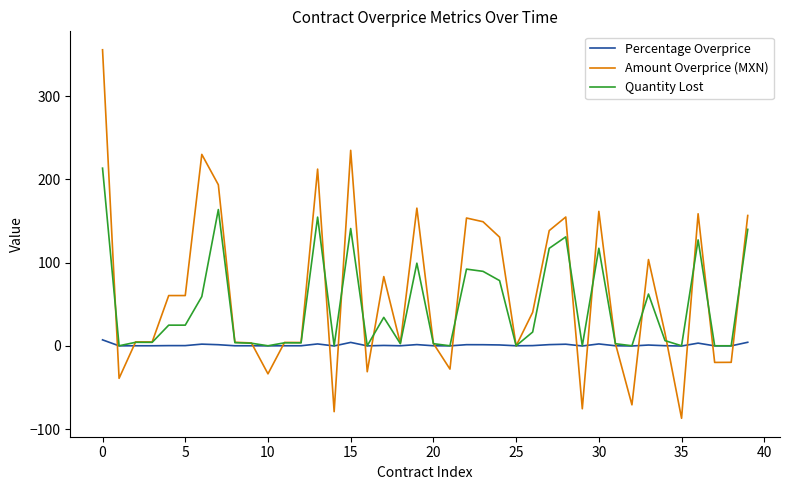

Which series has the widest spread of values?

Amount Overprice (MXN)